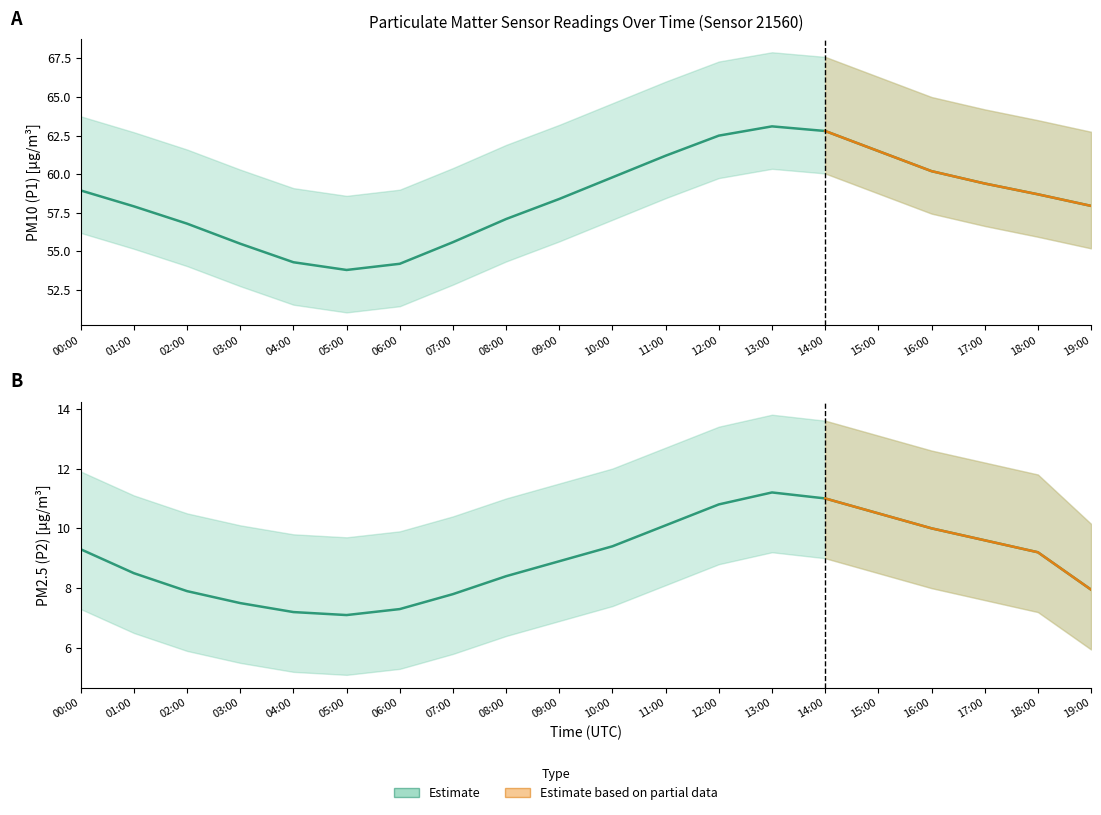

True or false: P1_high and P2_low intersect in this chart.

False